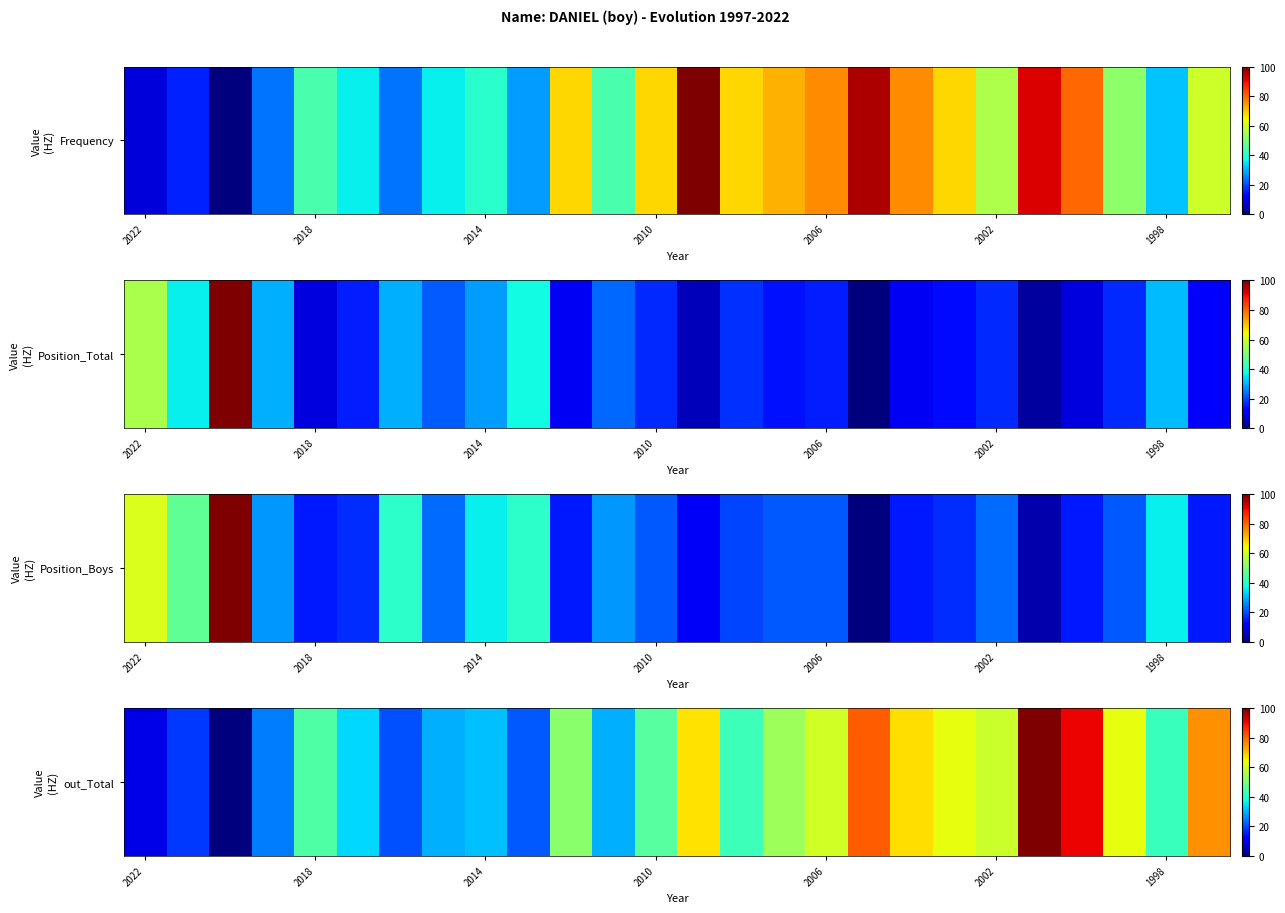

The value at 17 is 81.1. True or false?

True